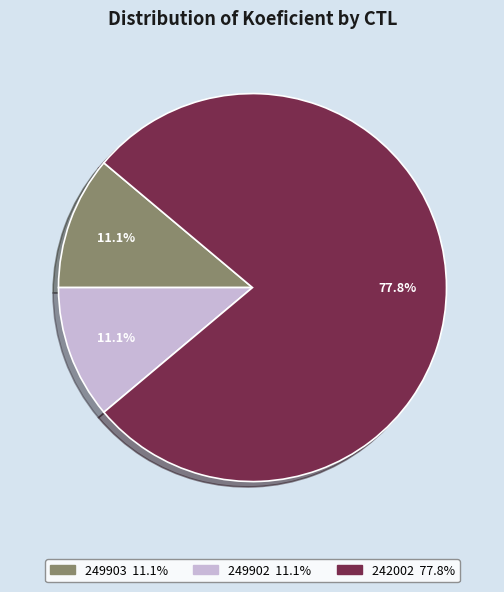

Is 242002 the majority of the pie?

Yes